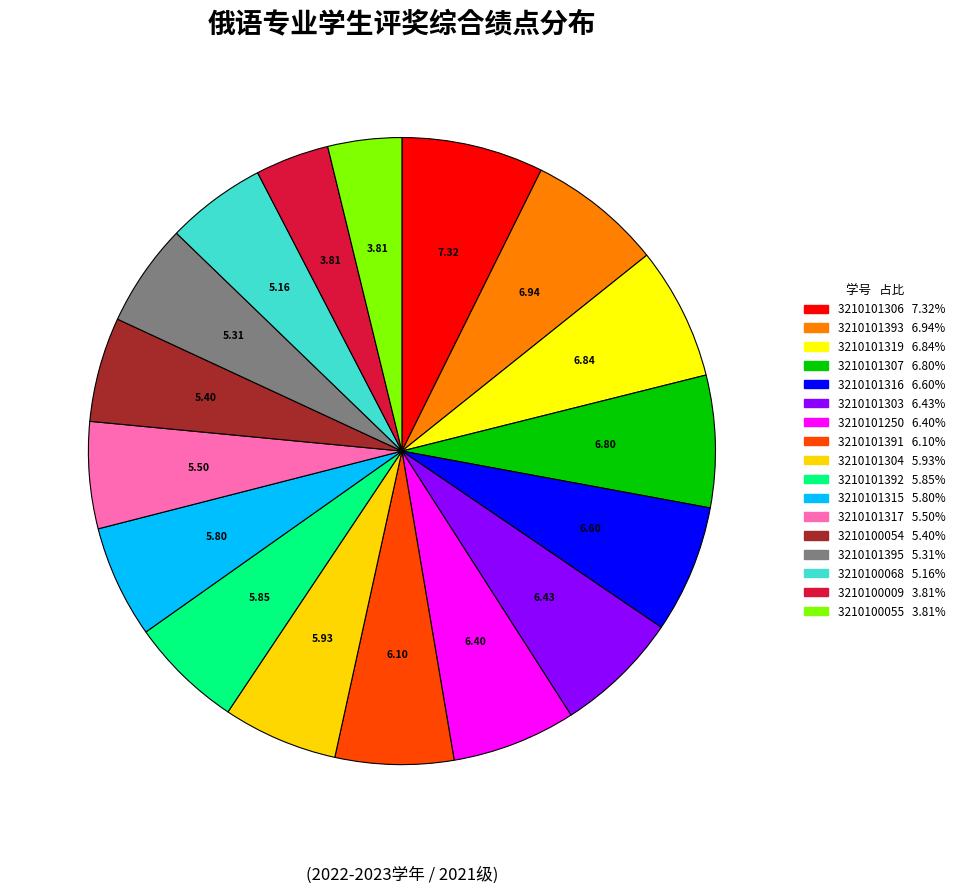

Is 3210101315 the majority of the pie?

No